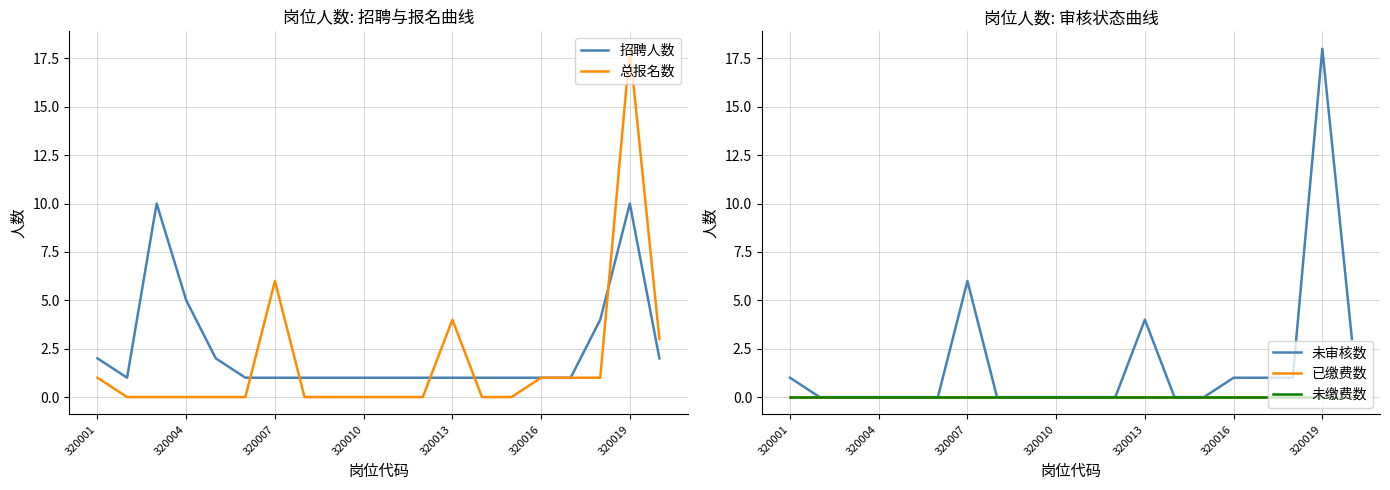

Reading right to left, transcribe all the data shown in this chart.

招聘人数: 2	10	4	1	1	1	1	1	1	1	1	1	1	1	1	2	5	10	1	2
总报名数: 3	18	1	1	1	0	0	4	0	0	0	0	0	6	0	0	0	0	0	1
未审核数: 3	18	1	1	1	0	0	4	0	0	0	0	0	6	0	0	0	0	0	1
已缴费数: 0	0	0	0	0	0	0	0	0	0	0	0	0	0	0	0	0	0	0	0
未缴费数: 0	0	0	0	0	0	0	0	0	0	0	0	0	0	0	0	0	0	0	0